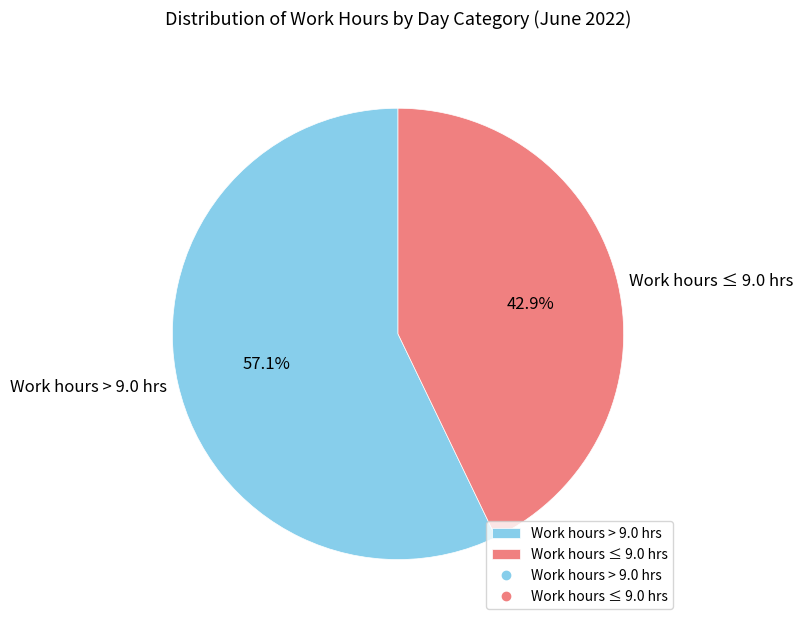

Between Work hours > 9.0 hrs and Work hours ≤ 9.0 hrs, which is larger?

Work hours > 9.0 hrs